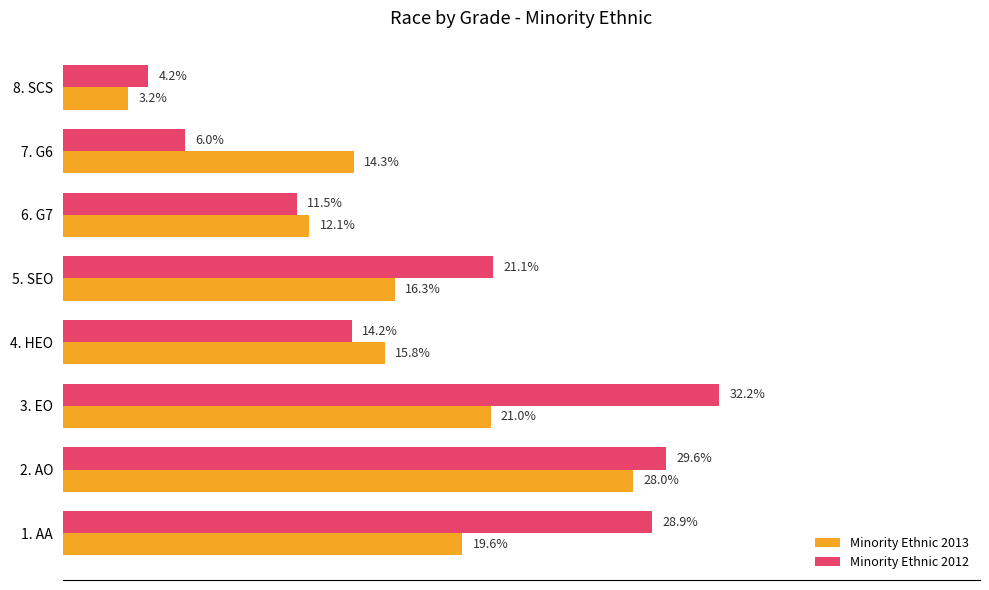

What are all the series names shown in the legend?

Minority Ethnic 2013, Minority Ethnic 2012